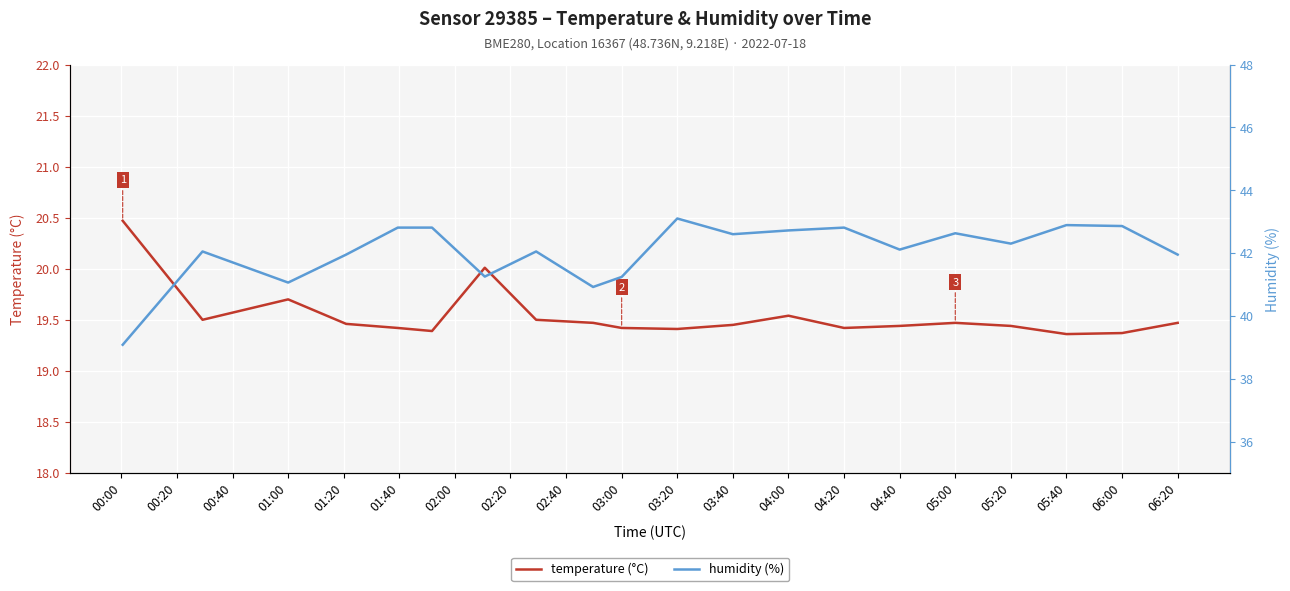

The value of humidity (%) at 04:00 is 75.0. True or false?

False